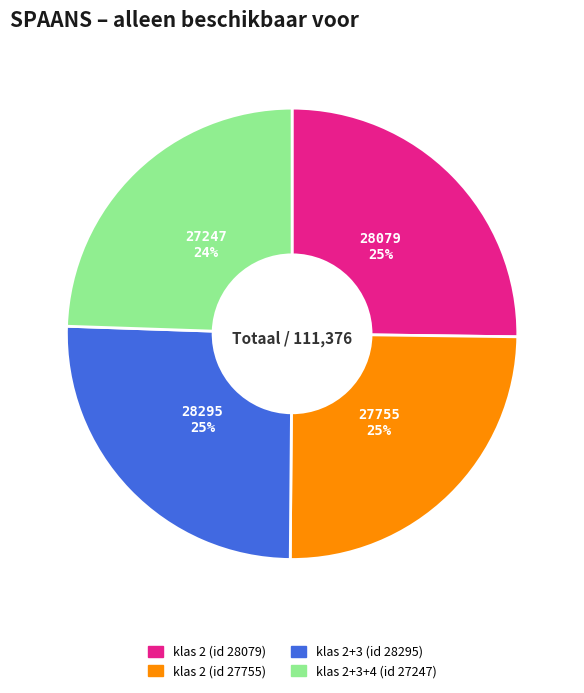

Count the number of slices in the pie.

4